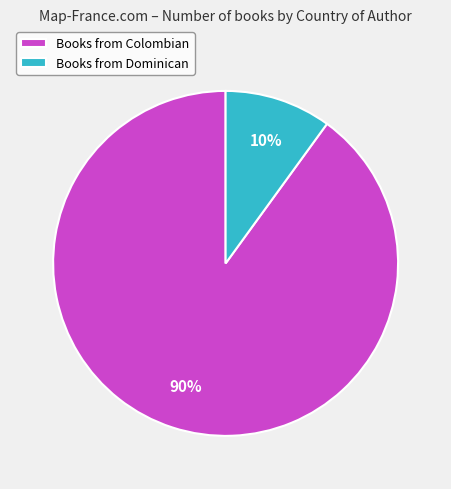

Is the sum of Books from Colombian and Books from Dominican greater than half?

Yes